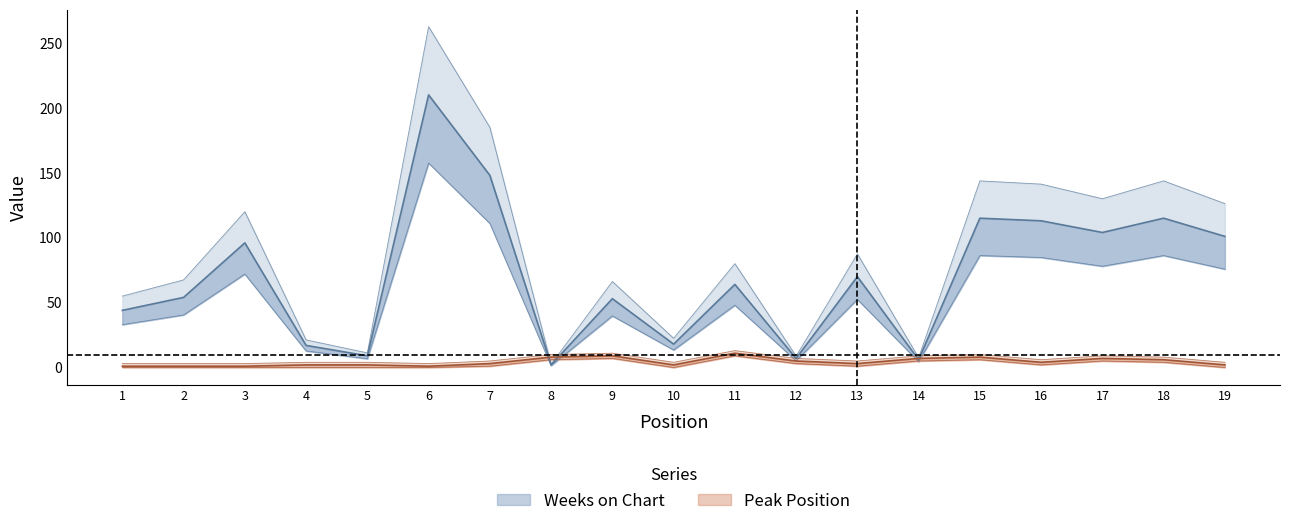

What is the difference between the maximum and minimum values in the Weeks on Chart series?

208